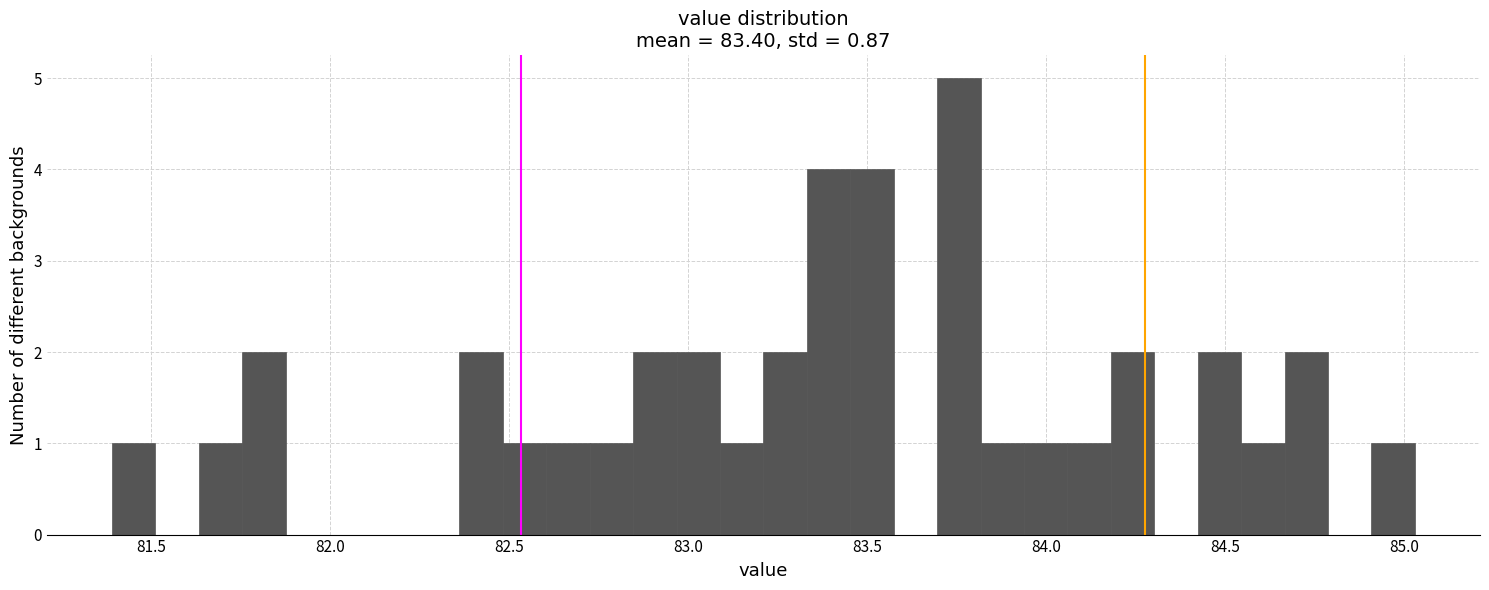

Around what value on the x-axis is the tallest bar? Give the approximate position of its centre, as read against the axis.

83.75